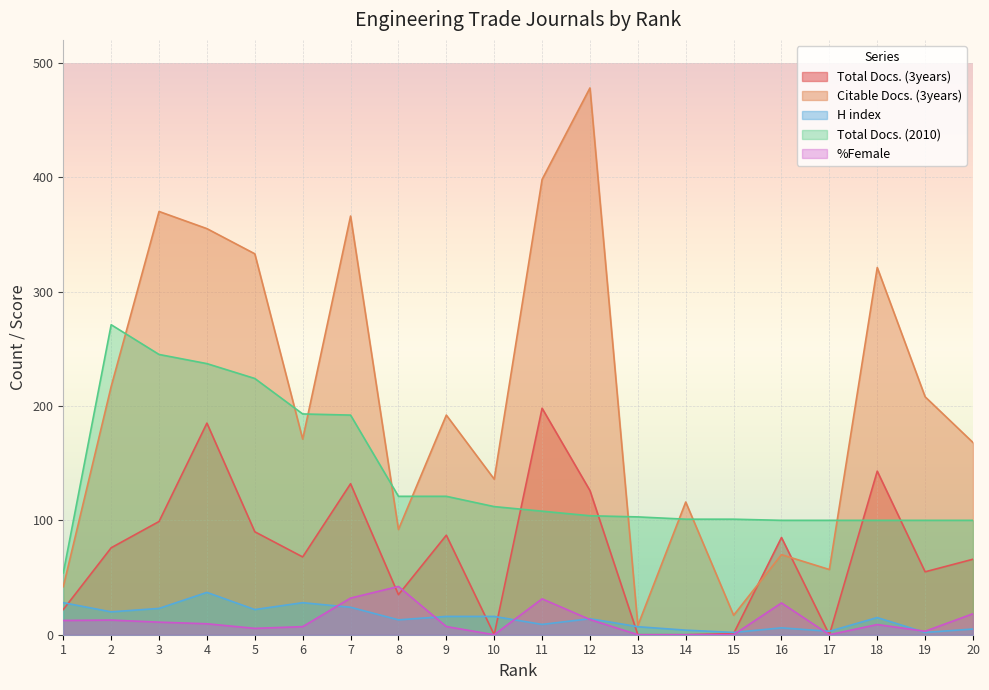

Count the number of data series in this chart.

5